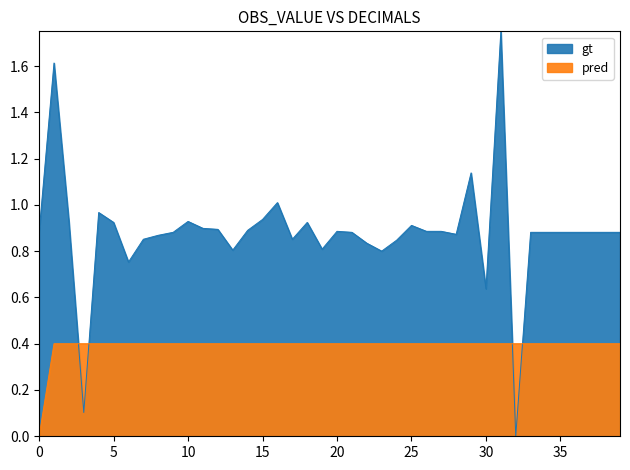

How many intersections are there between gt and pred?

4